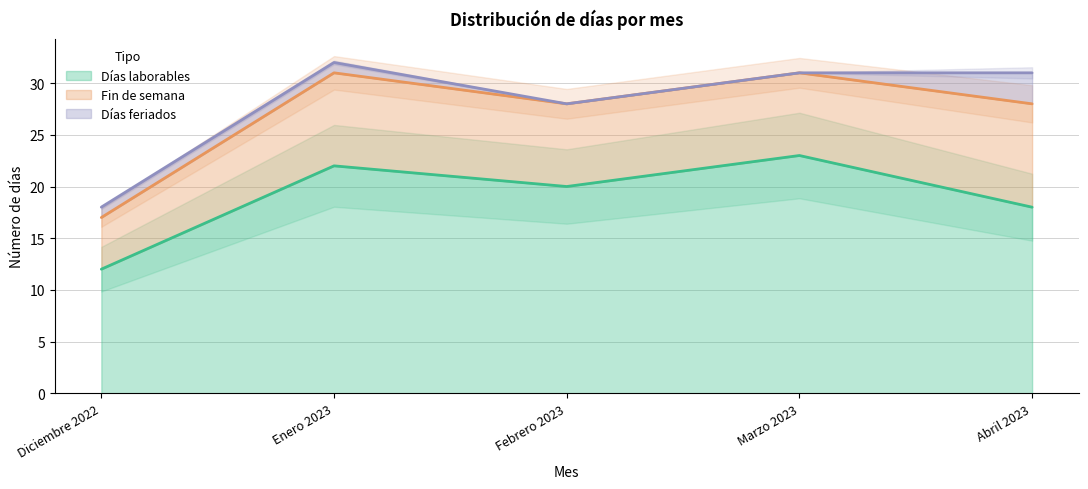

What is the label of the 5th point from the left?

Abril 2023